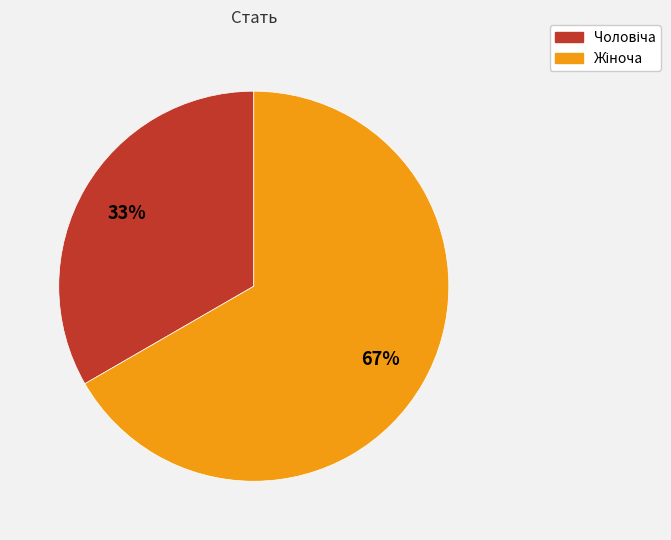

To the nearest percent, what is the average slice percentage?

50%